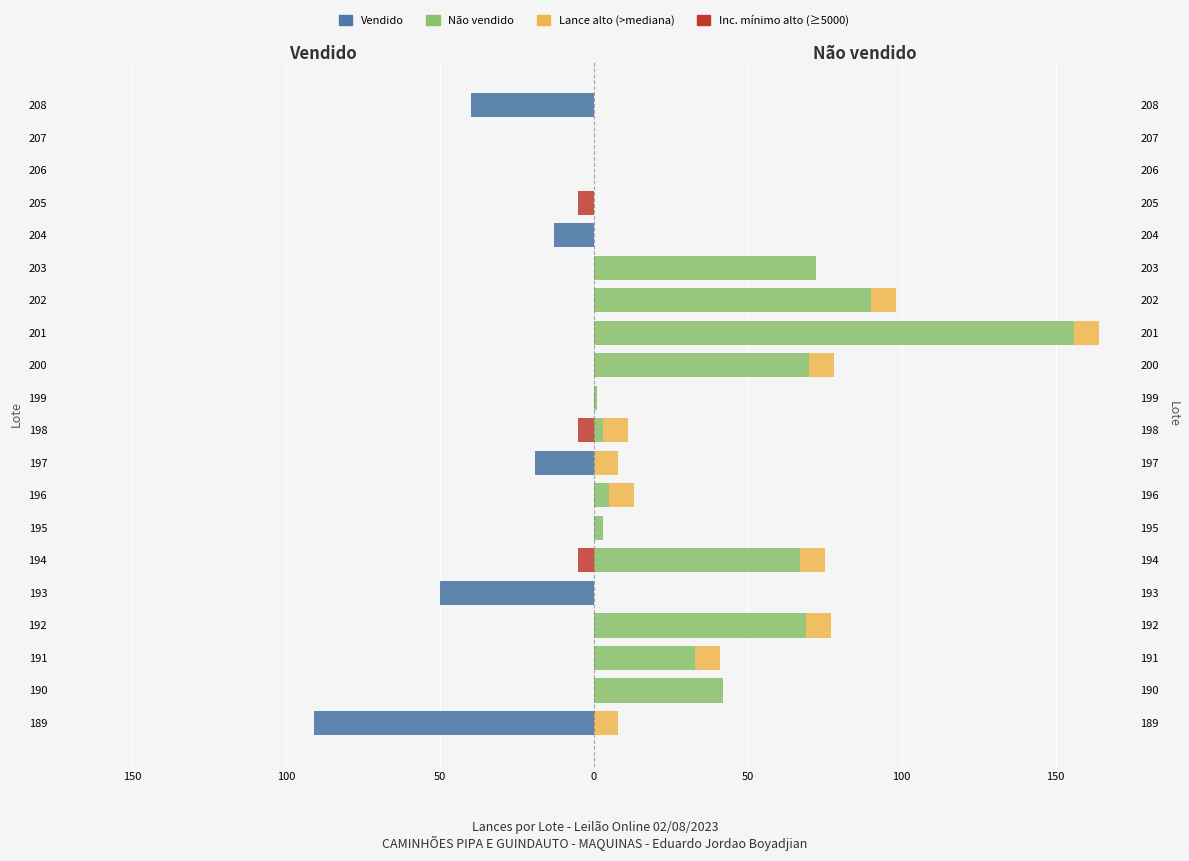

What is the minimum value shown in the chart?

-91